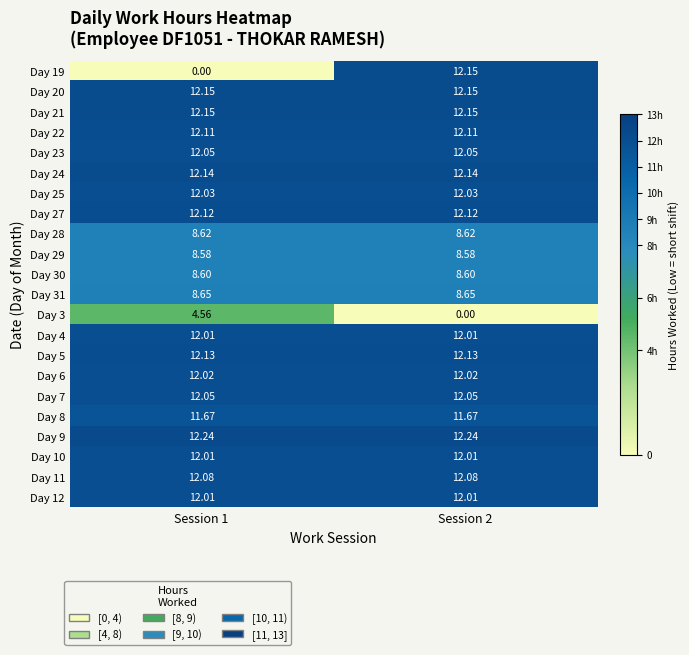

Is the value of Day 11 at Session 2 greater than the value of Day 25 at Session 1?

Yes